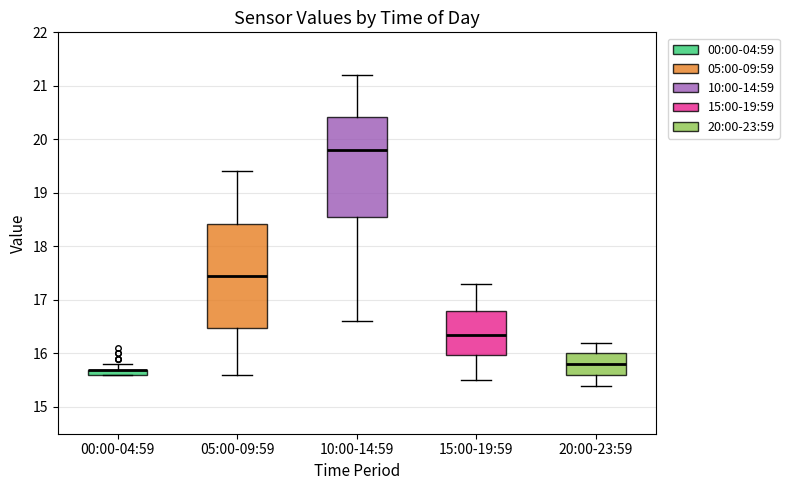

Where is the lower edge of the box for 15:00-19:59 on the y-axis? The values are not printed on the chart, so give them approximately, as read against the axis.

16.0